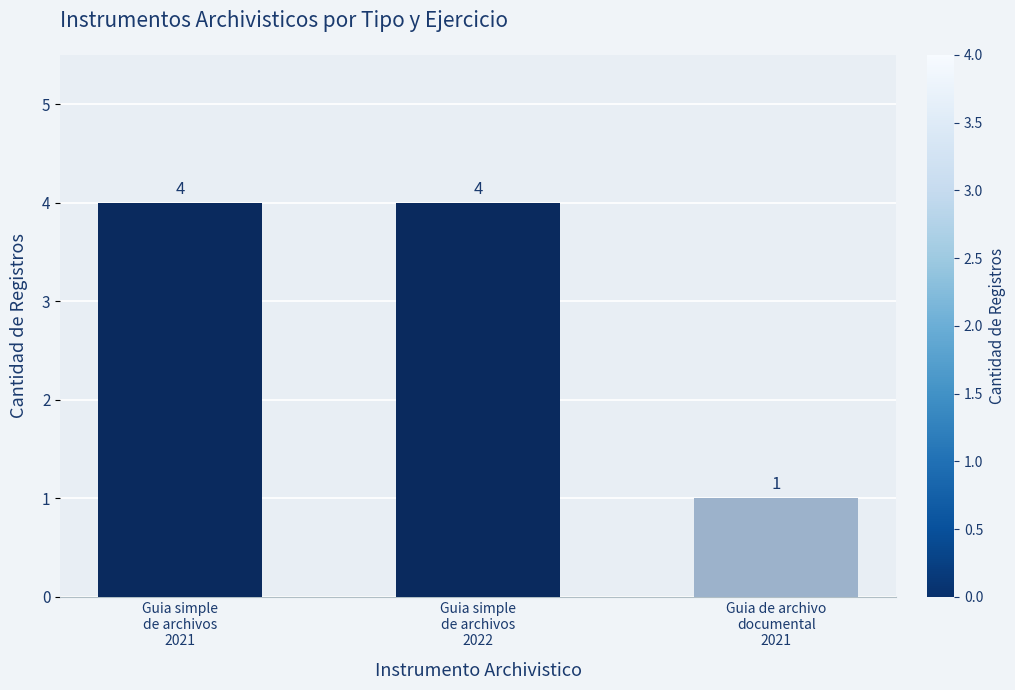

What is the maximum value shown in the chart?

4